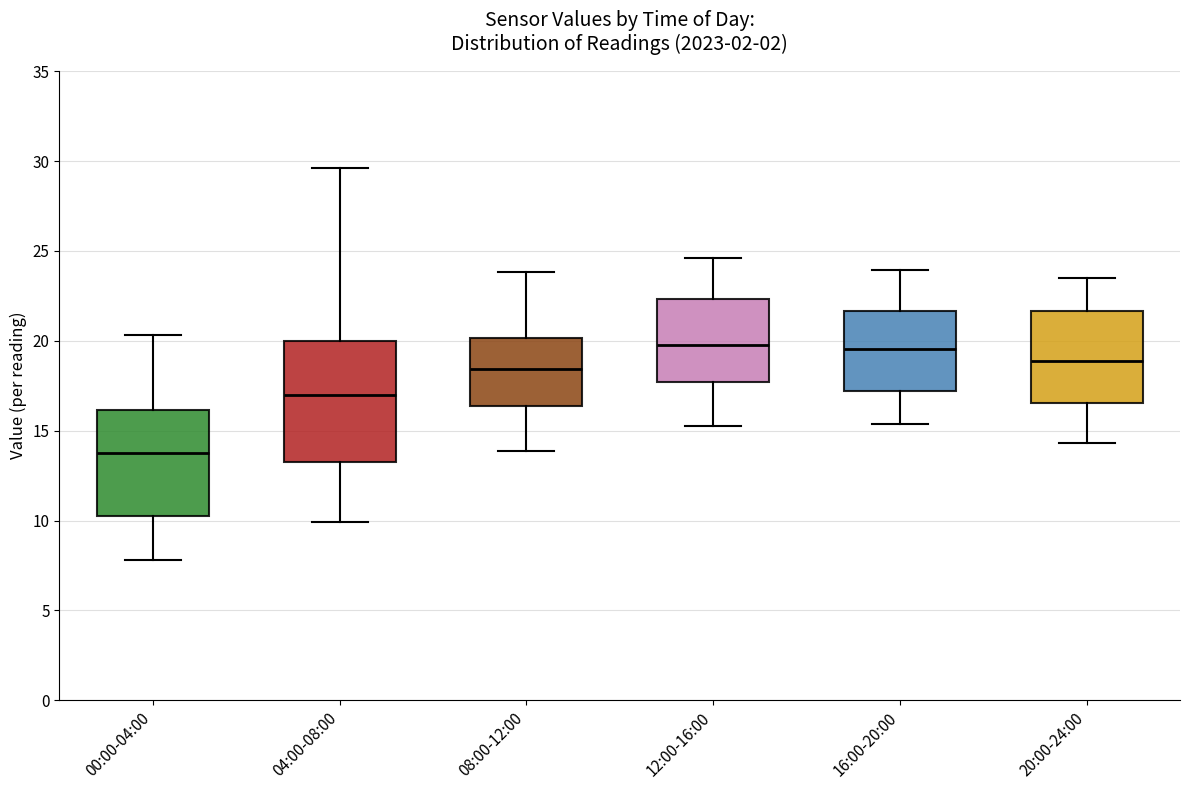

Reading left to right, transcribe this box plot: for each box, give where its median line is, the range the box spans, and where its two whiskers end, as read against the y-axis. The values are not printed on the chart, so give them approximately, as read against the axis.

00:00-04:00: median 14.0, box 10.5 to 16.0, whiskers 8.0 to 20.5
04:00-08:00: median 17.0, box 13.5 to 20.0, whiskers 10.0 to 29.5
08:00-12:00: median 18.5, box 16.5 to 20.0, whiskers 14.0 to 24.0
12:00-16:00: median 20.0, box 17.5 to 22.5, whiskers 15.5 to 24.5
16:00-20:00: median 19.5, box 17.0 to 21.5, whiskers 15.5 to 24.0
20:00-24:00: median 19.0, box 16.5 to 21.5, whiskers 14.5 to 23.5